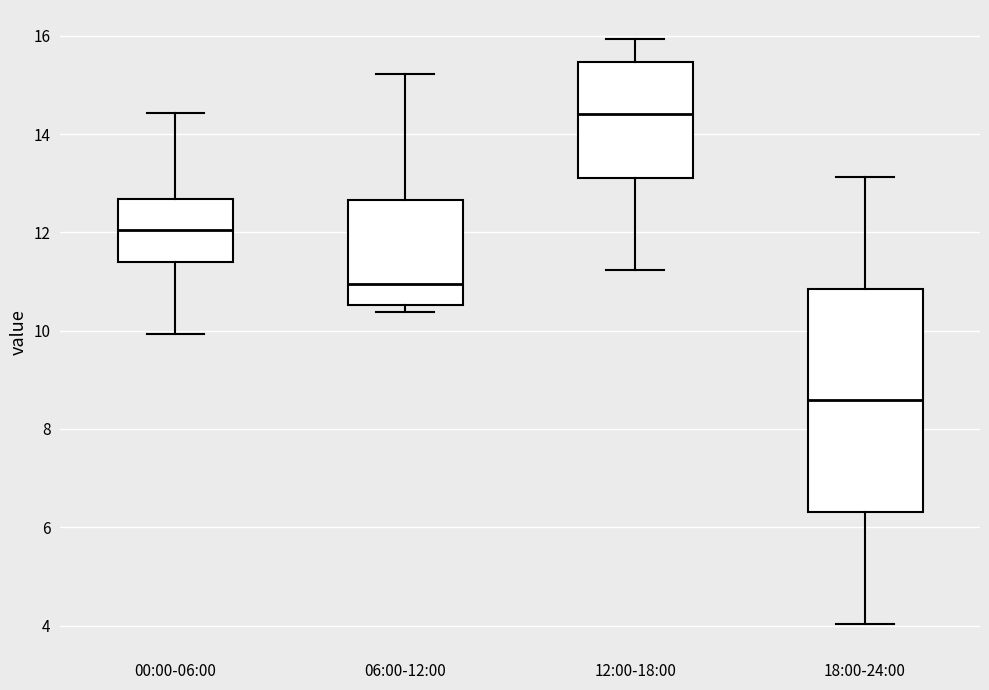

Reading left to right, transcribe this box plot: for each box, give where its median line is, the range the box spans, and where its two whiskers end, as read against the y-axis. The values are not printed on the chart, so give them approximately, as read against the axis.

00:00-06:00: median 12.0, box 11.4 to 12.6, whiskers 10.0 to 14.4
06:00-12:00: median 11.0, box 10.6 to 12.6, whiskers 10.4 to 15.2
12:00-18:00: median 14.4, box 13.2 to 15.4, whiskers 11.2 to 16.0
18:00-24:00: median 8.6, box 6.4 to 10.8, whiskers 4.0 to 13.2